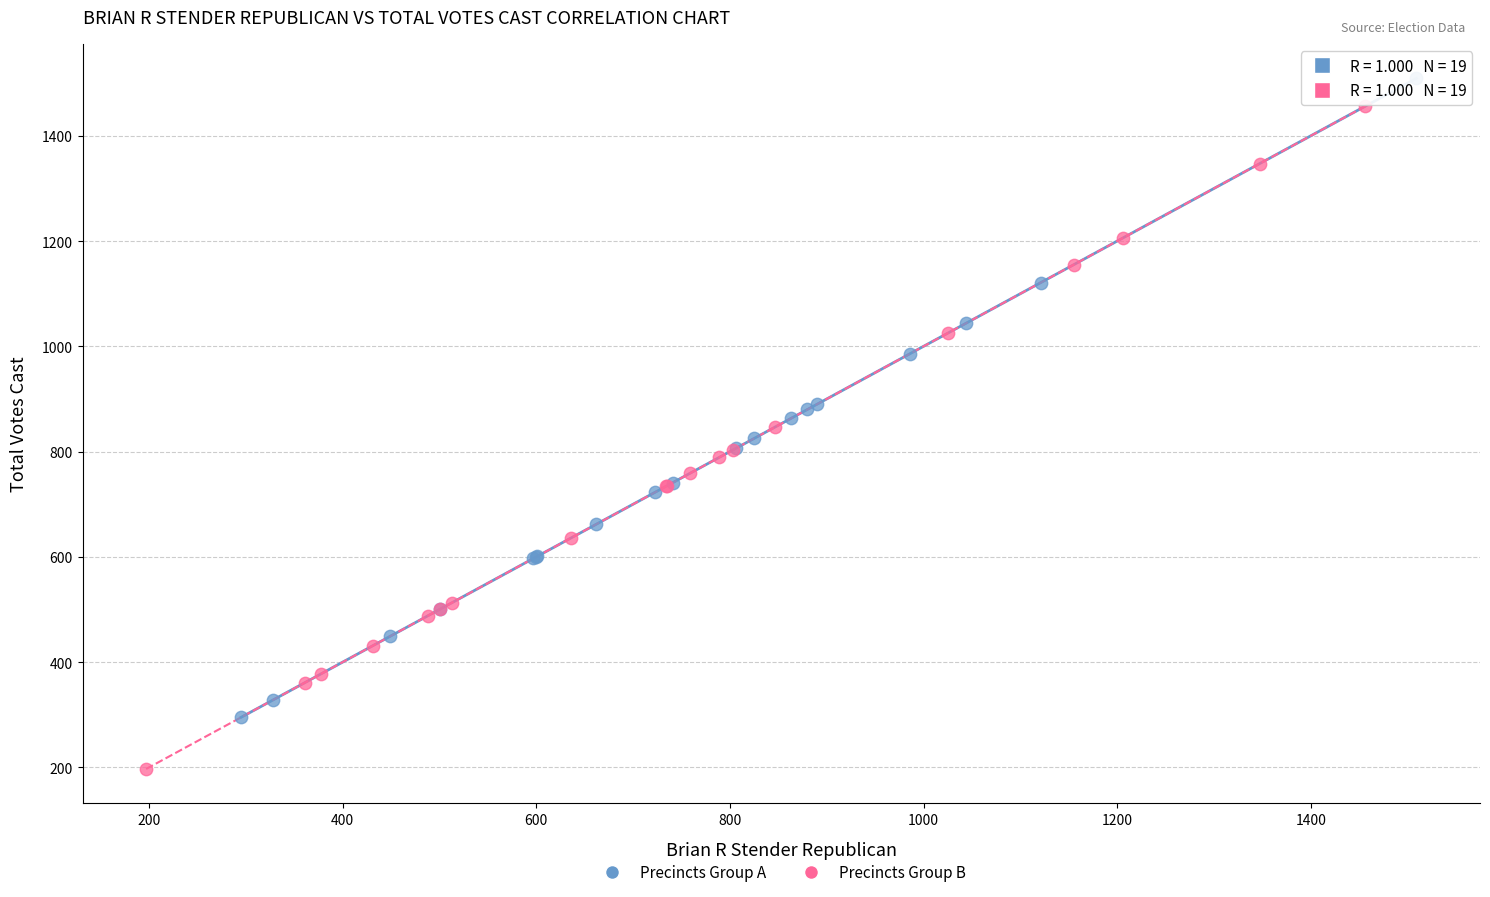

Which series reaches the minimum Y coordinate?

Precincts Group B